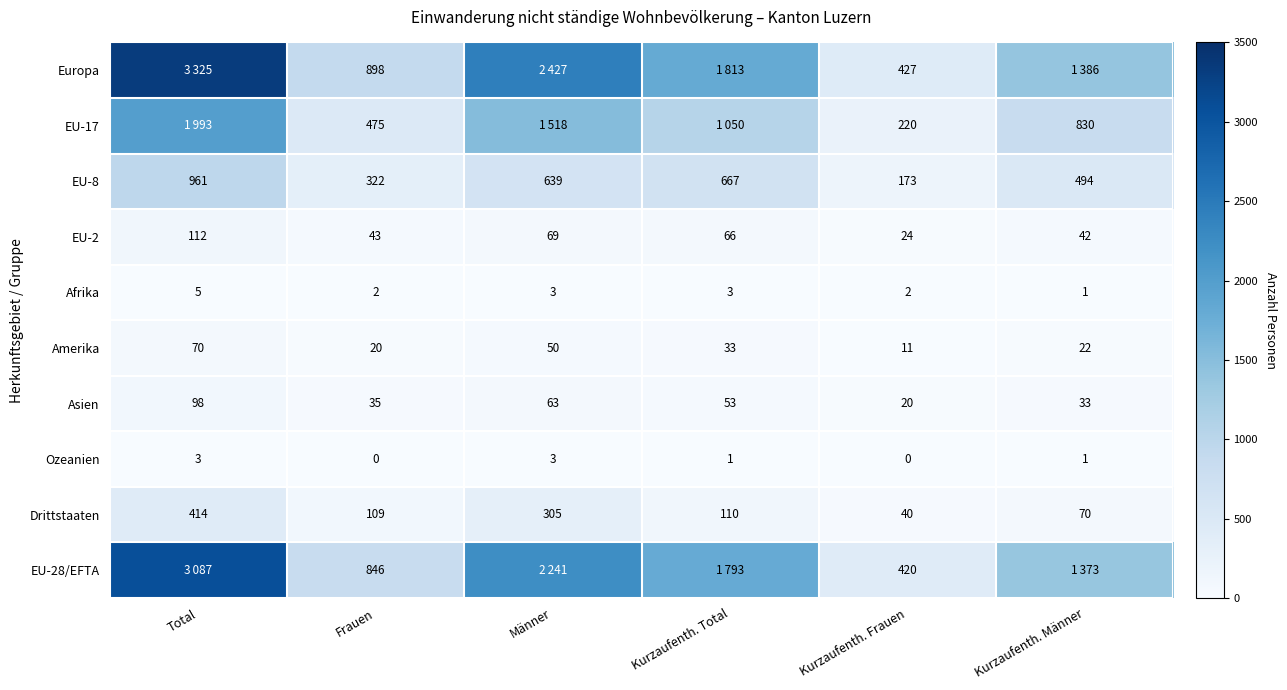

What is the maximum value shown in the chart?

3325